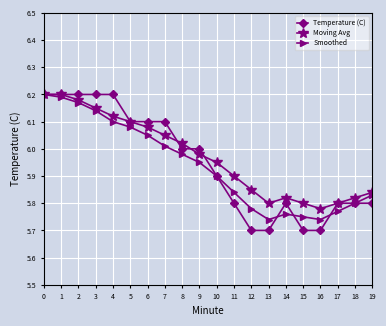

How many lines are shown in the chart?

3